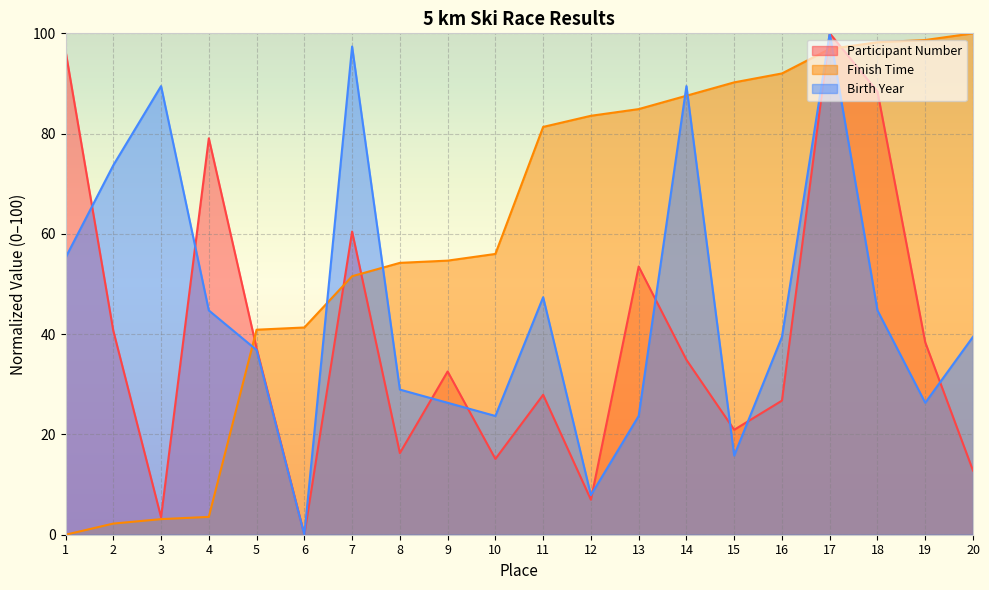

How many lines are shown in the chart?

3